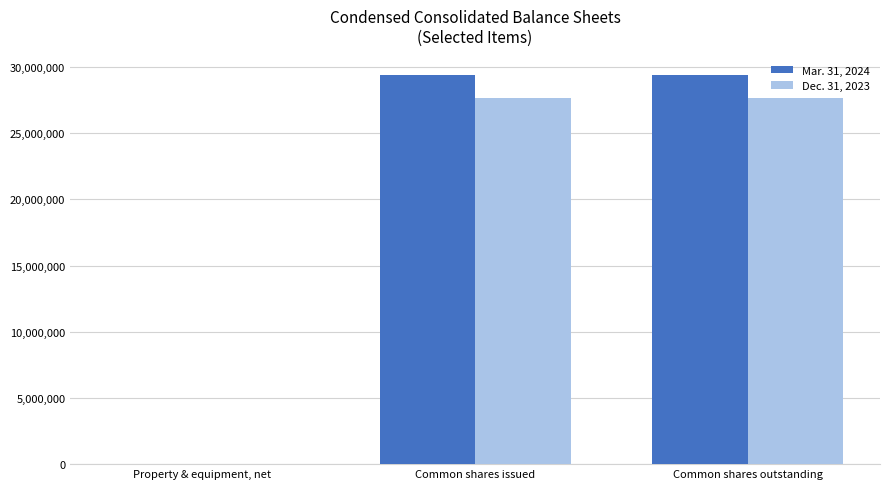

Is the value of Mar. 31, 2024 at Common shares outstanding greater than the value of Dec. 31, 2023 at Common shares outstanding?

Yes